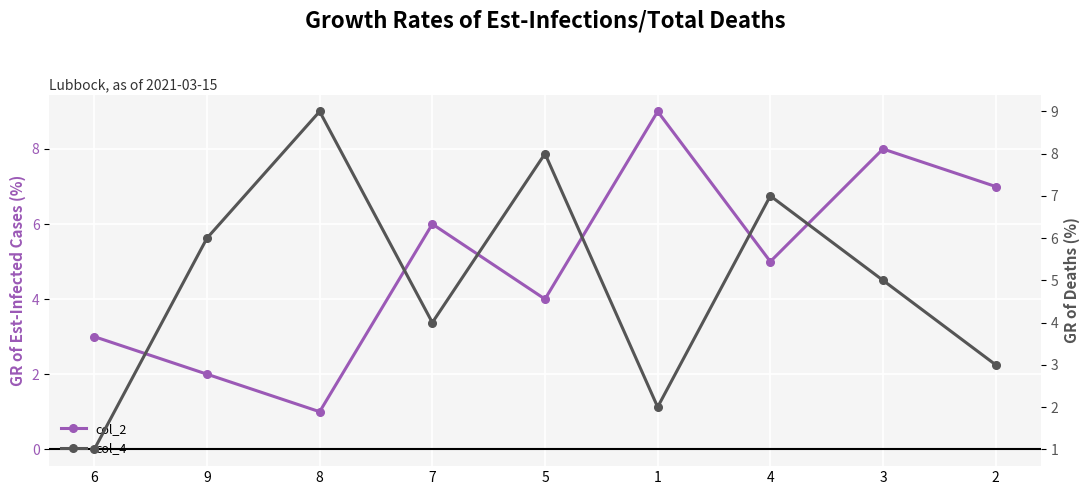

Where is the first local minimum for col_4?

7